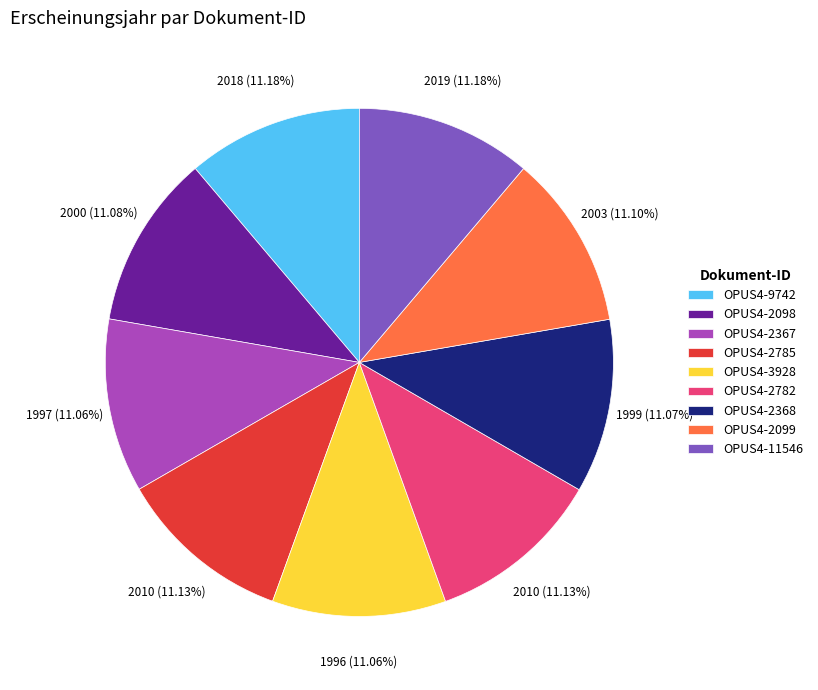

What is the ratio of the value at OPUS4-2782 to the value at OPUS4-2099?

1.0